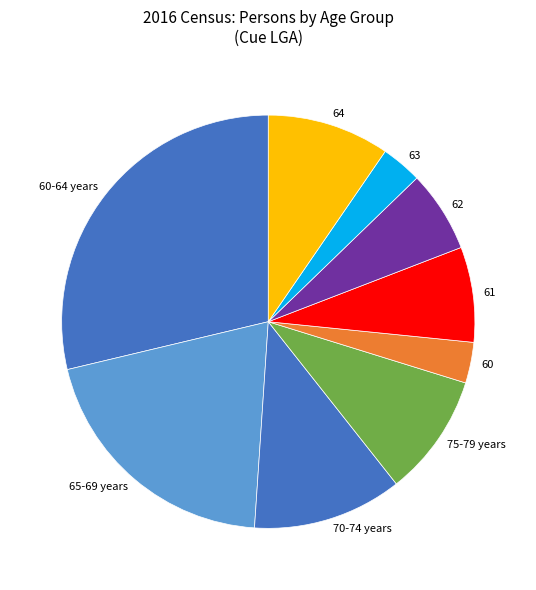

Which category has the biggest portion of the pie?

60-64 years